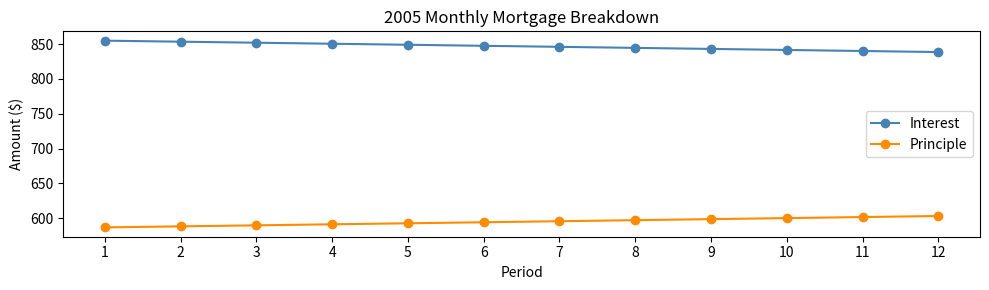

True or false: Interest and Principle intersect in this chart.

False